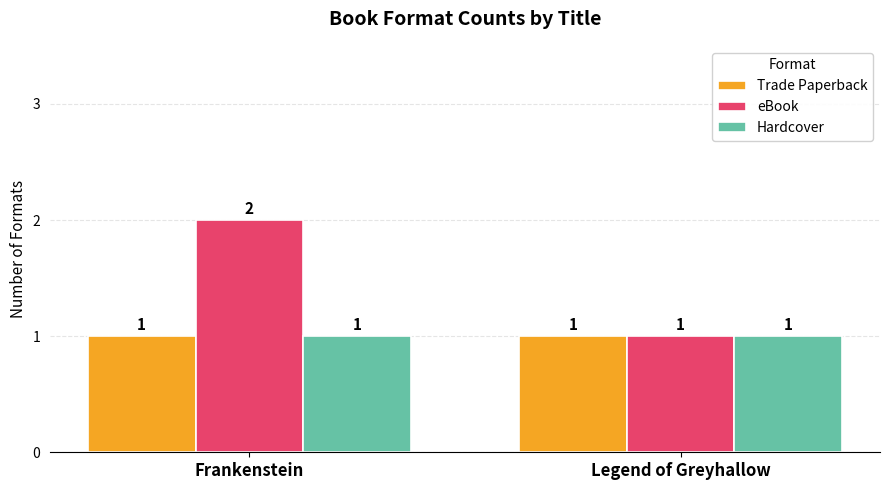

What value does the Trade Paperback series have at Frankenstein?

1